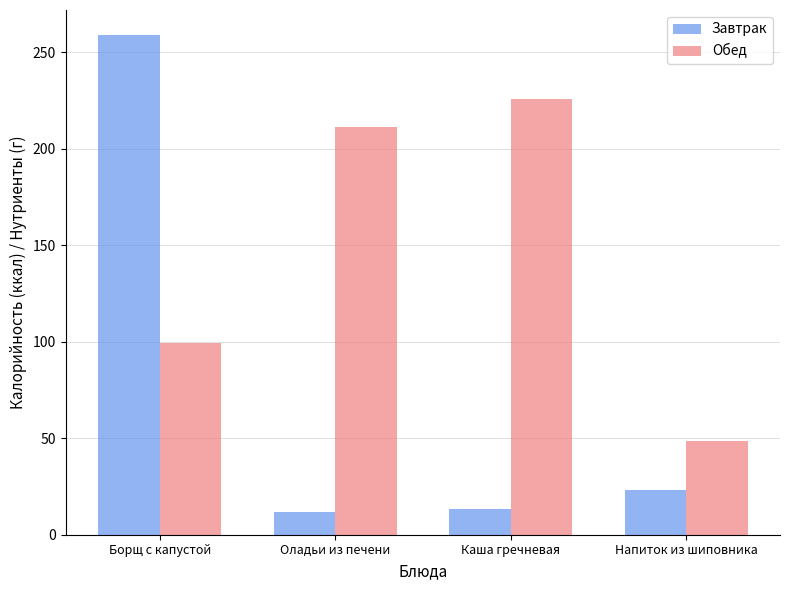

Which series has the widest spread of values?

Завтрак